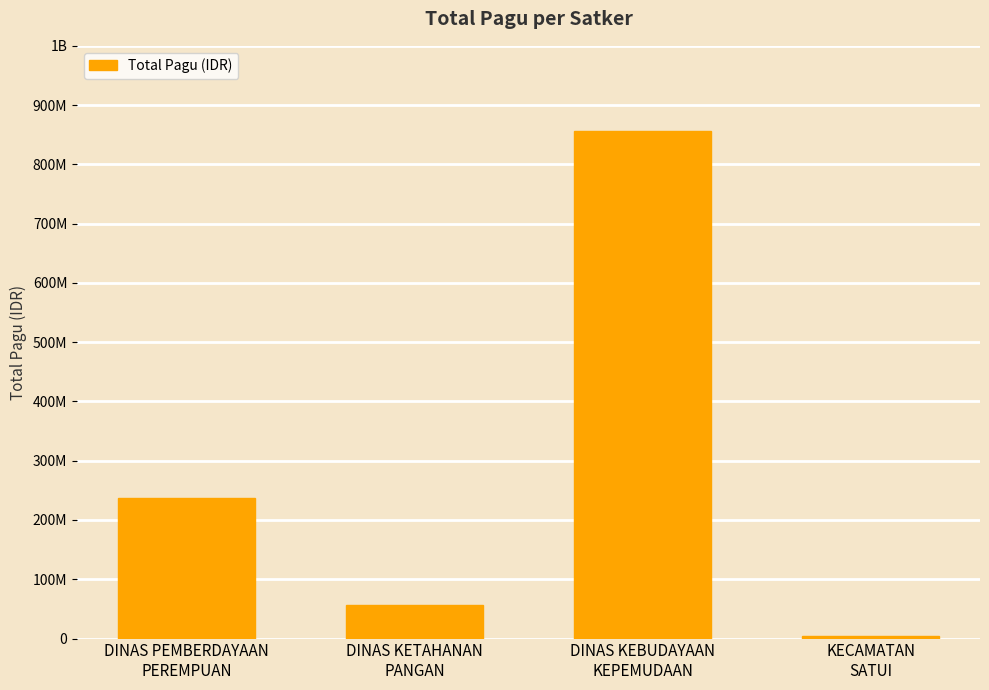

What position from the left is DINAS PEMBERDAYAAN
PEREMPUAN?

1